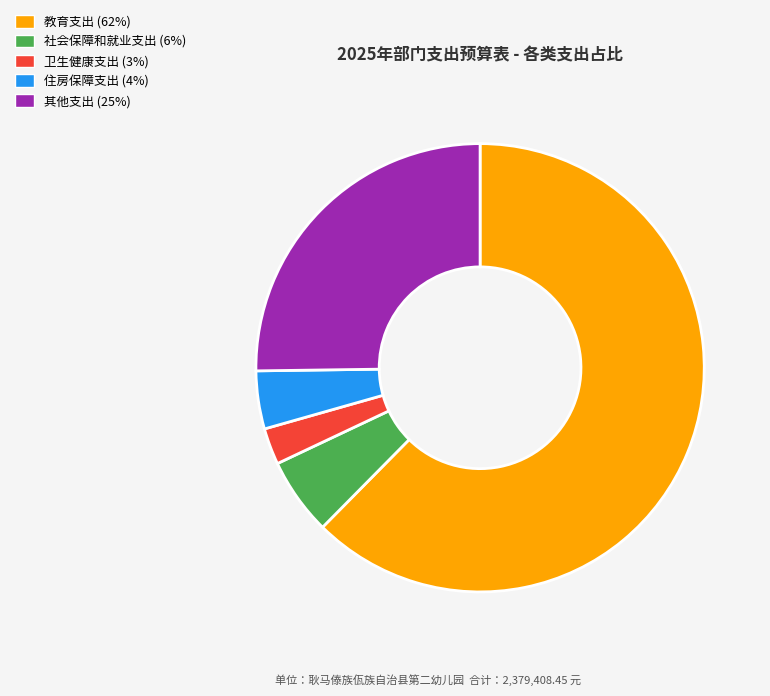

True or false: 卫生健康支出 accounts for 15% of the total.

False